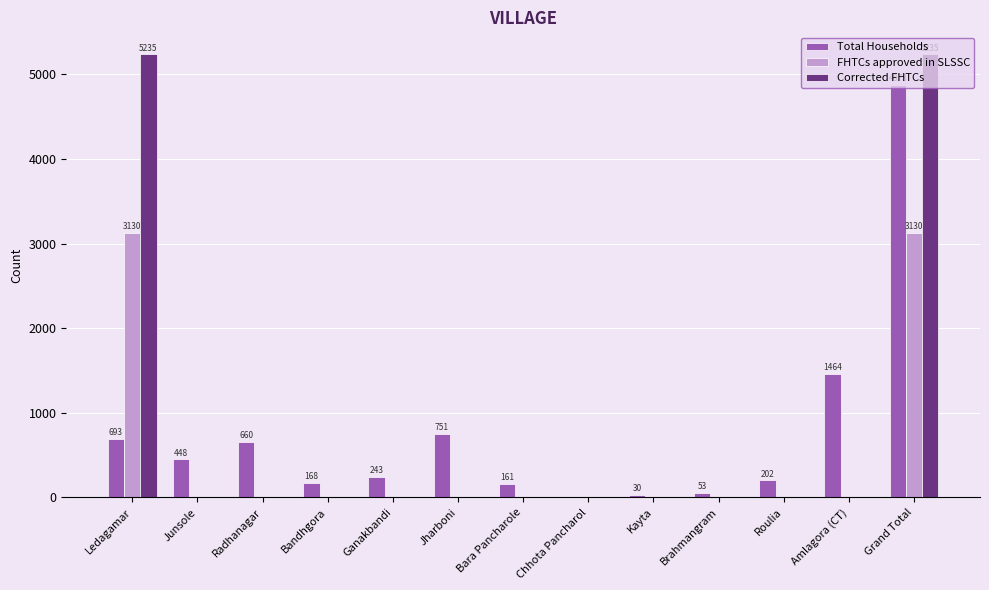

How many series are shown in this chart?

3